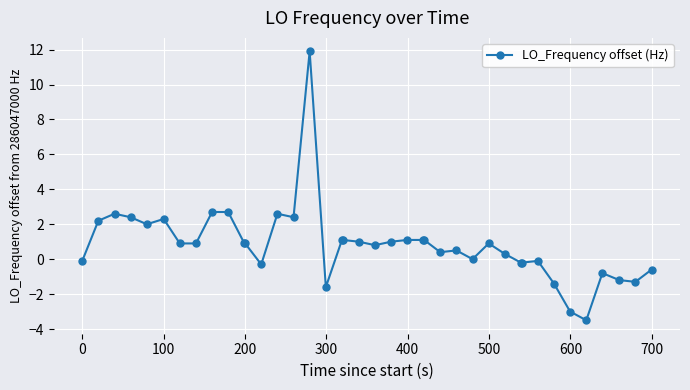

Reading left to right, transcribe all the data shown in this chart.

-0.1	2.2	2.6	2.4	2.0	2.3	0.9	0.9	2.7	2.7	0.9	0.9	-0.3	2.6	2.4	11.9	-1.6	1.1	1.1	1.0	0.8	1.0	1.1	1.1	1.1	0.4	0.5	0.0	0.9	0.3	-0.2	-0.2	-0.1	-1.4	-3.0	-3.5	-0.8	-1.2	-1.3	-0.6